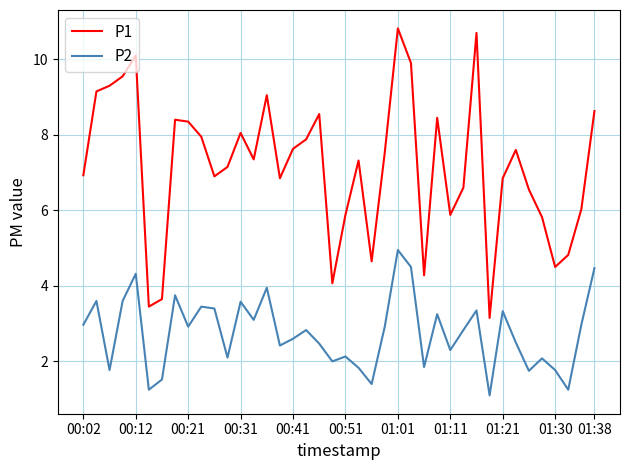

True or false: P1 and P2 intersect in this chart.

False